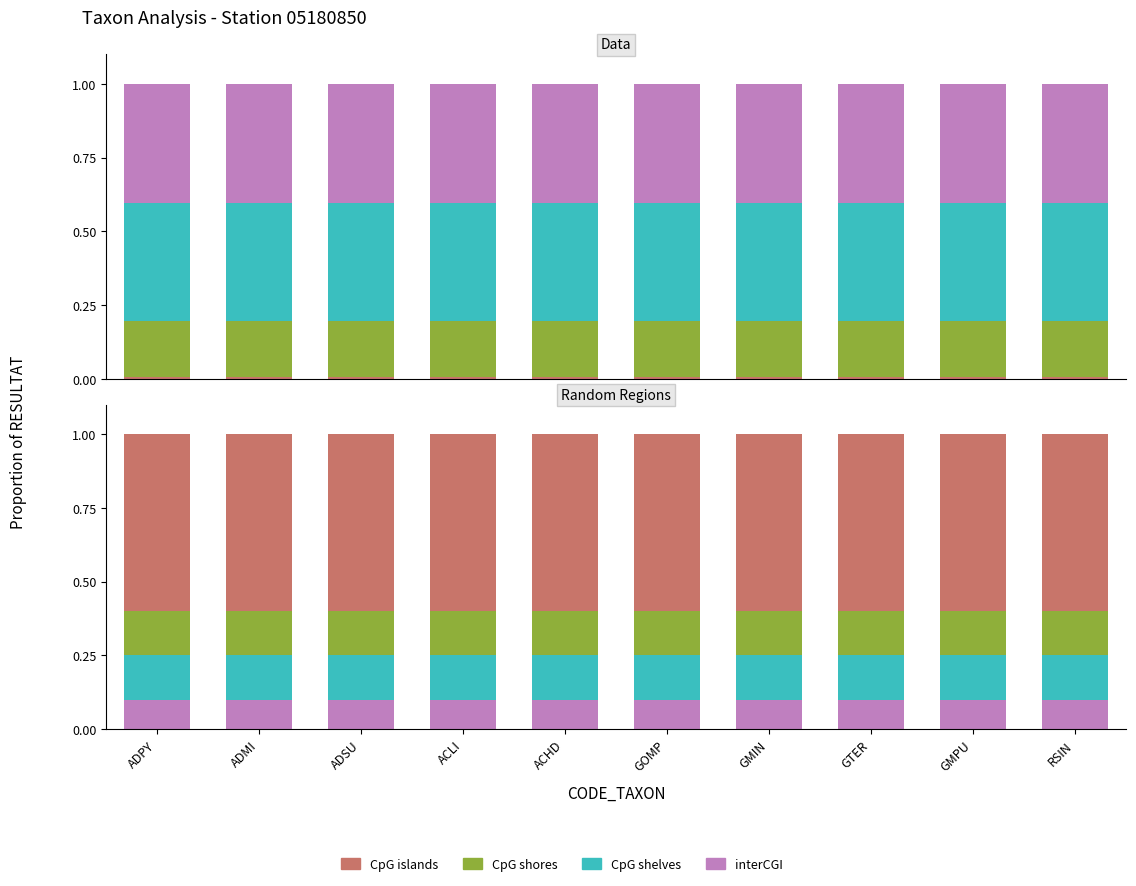

What is the label of the 2nd bar from the right?

GMPU